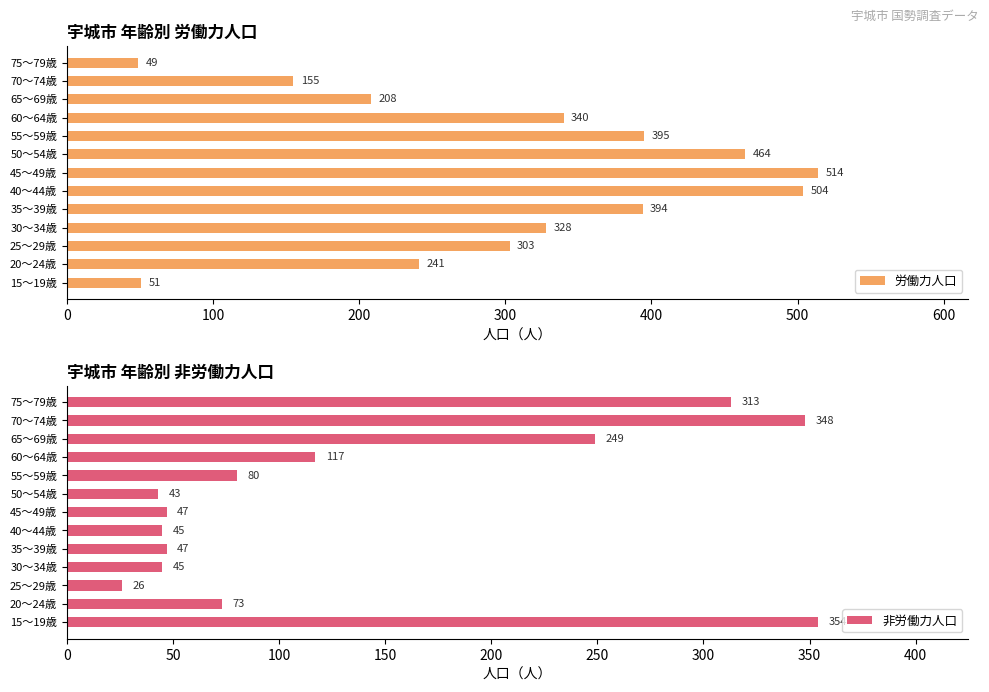

Rank the categories by 労働力人口 value from lowest to highest.

75～79歳, 15～19歳, 70～74歳, 65～69歳, 20～24歳, 25～29歳, 30～34歳, 60～64歳, 35～39歳, 55～59歳, 50～54歳, 40～44歳, 45～49歳